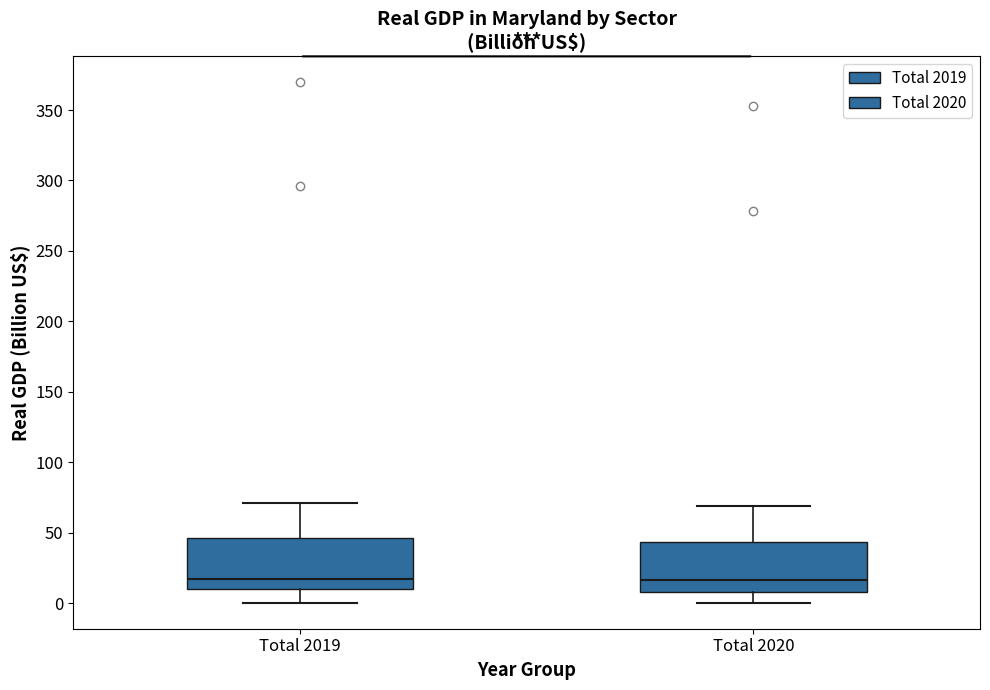

Reading left to right, read every box against the y-axis: the position of its median line, the range the box covers, and the ends of its whiskers. The values are not printed on the chart, so give them approximately, as read against the axis.

Total 2019: median 15, box 10 to 45, whiskers 0 to 70
Total 2020: median 15, box 10 to 45, whiskers 0 to 70